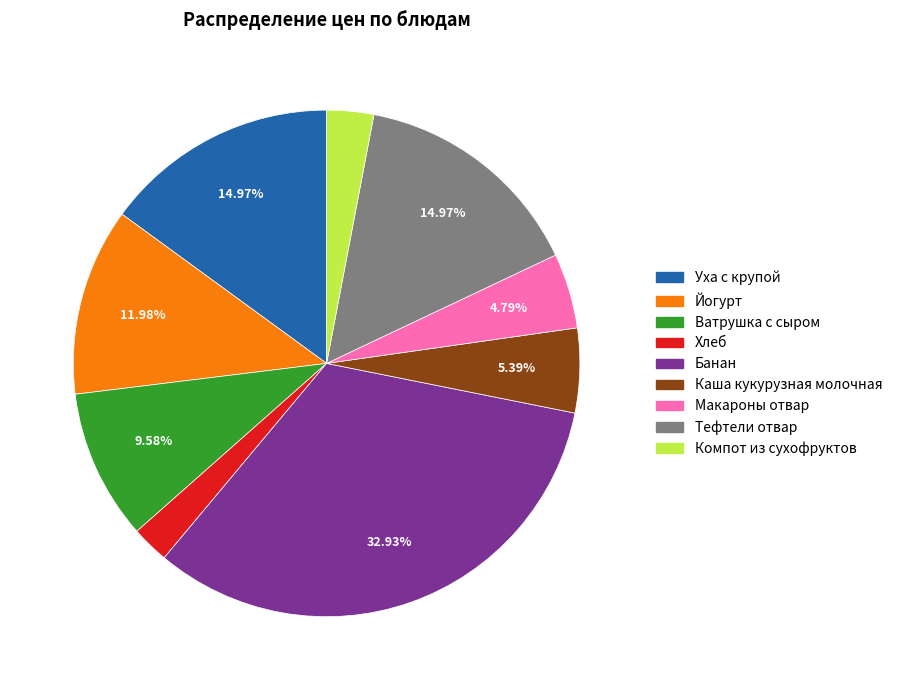

Which has a higher value, Компот из сухофруктов or Хлеб?

Компот из сухофруктов